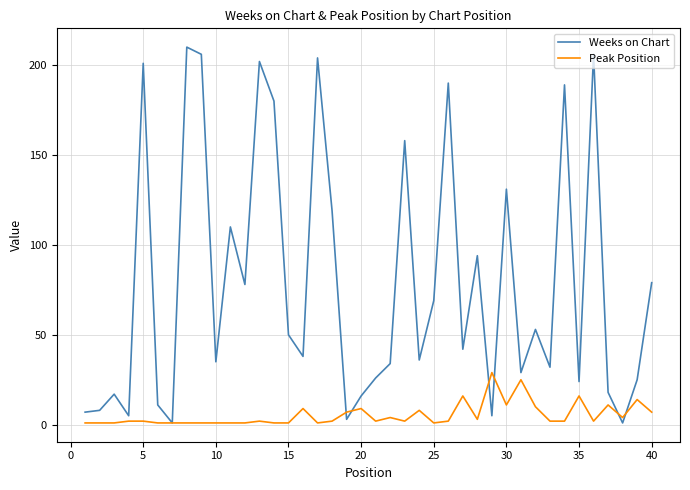

Rank the series by their average value, from lowest to highest.

Peak Position, Weeks on Chart